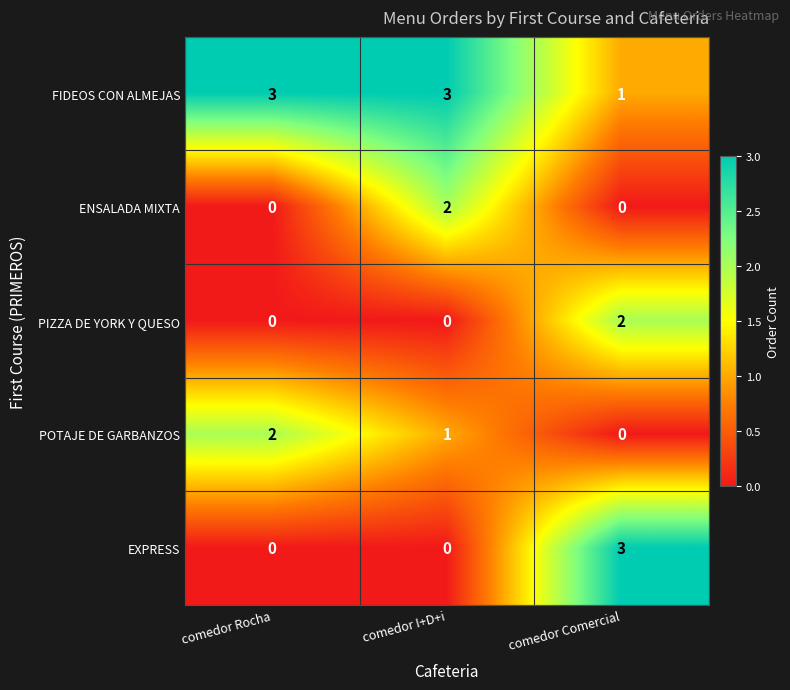

Which series has the largest total across all categories?

FIDEOS CON ALMEJAS